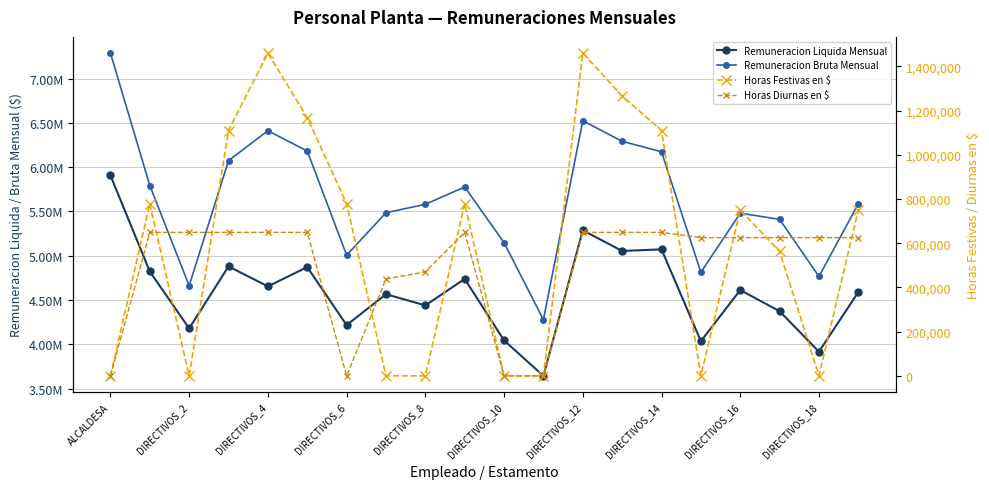

How many data points in Remuneracion Liquida Mensual are less than 4613041?

10